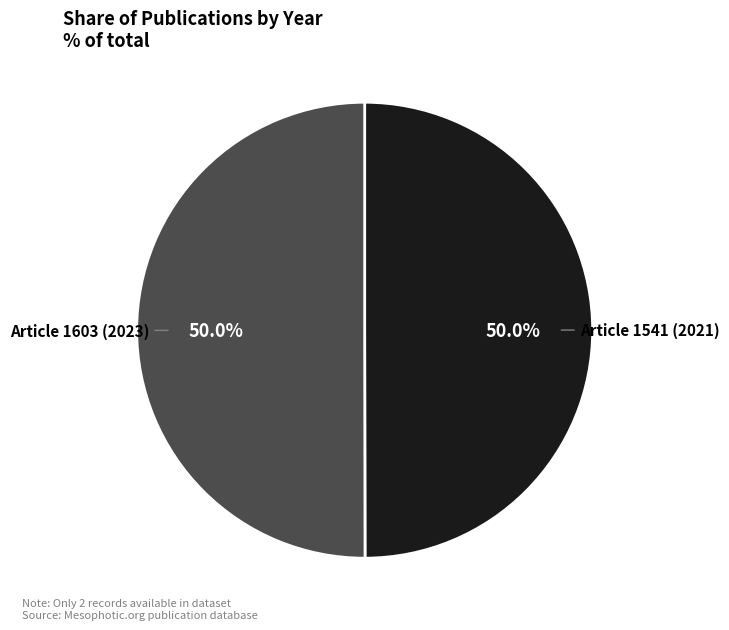

To the nearest percent, what is the combined percentage of Article 1603 (2023) and Article 1541 (2021)?

100%